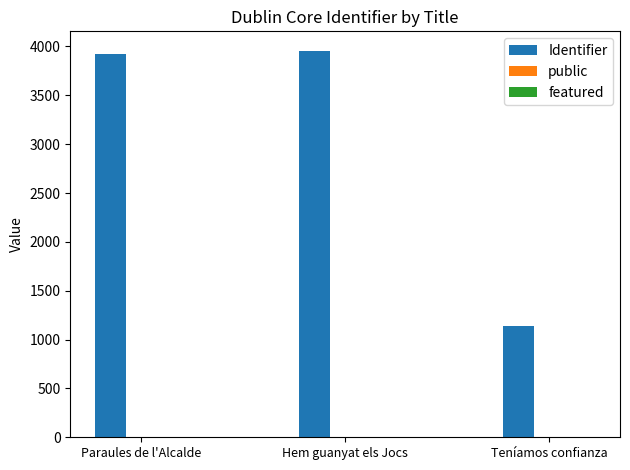

The value of Identifier at Teníamos confianza is 1144. True or false?

True